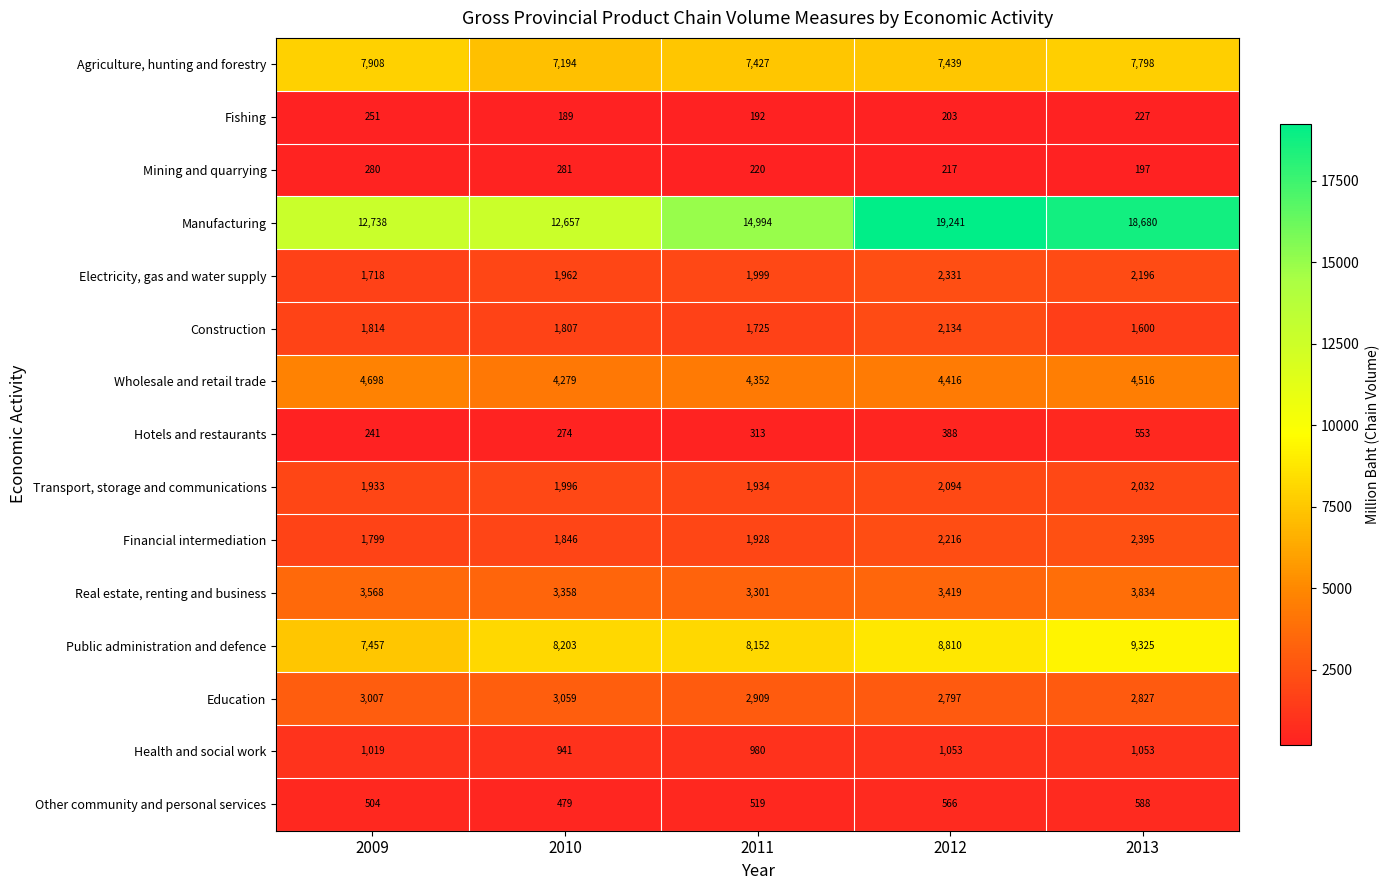

At which label does Agriculture, hunting and forestry reach its peak?

2009